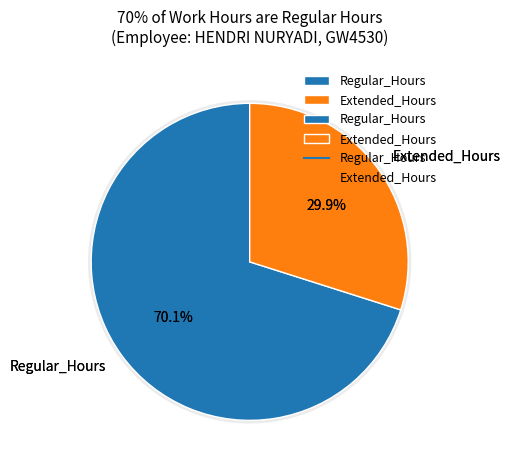

True or false: 14-Wed accounts for 1% of the total.

False